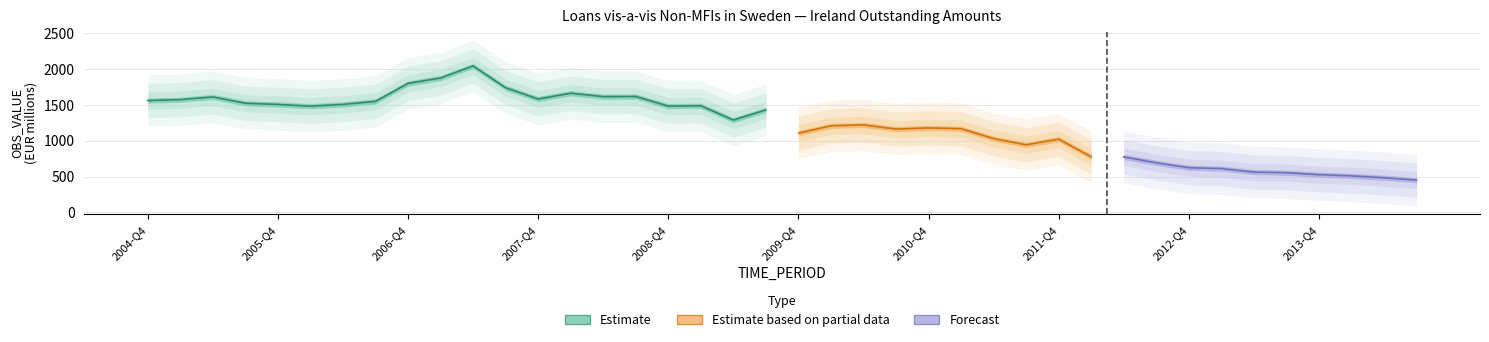

What is the label of the 10th point from the right?

2012-Q2